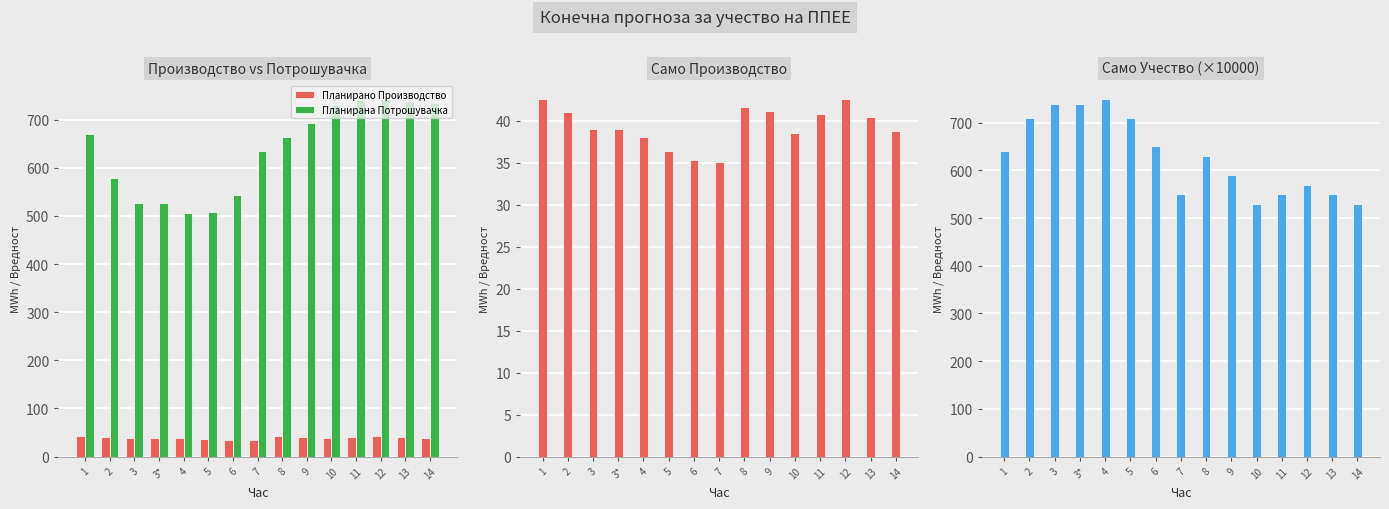

At which category is the sum across all series the highest?

12